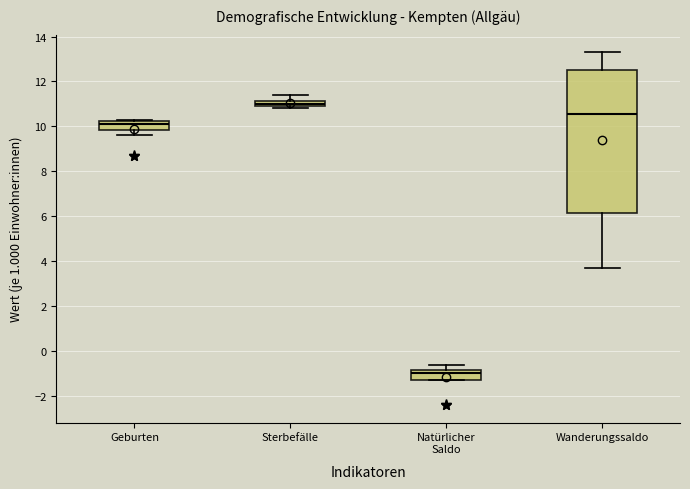

Which box's median line is the highest?

Sterbefälle